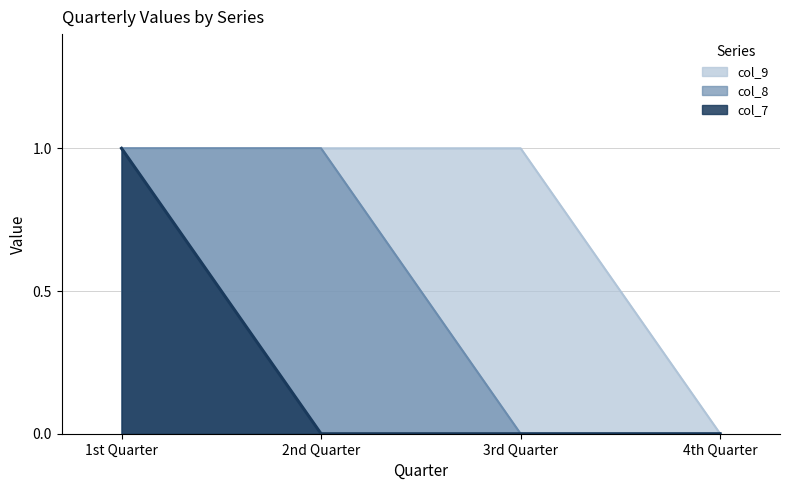

How many data points does each series have?

4